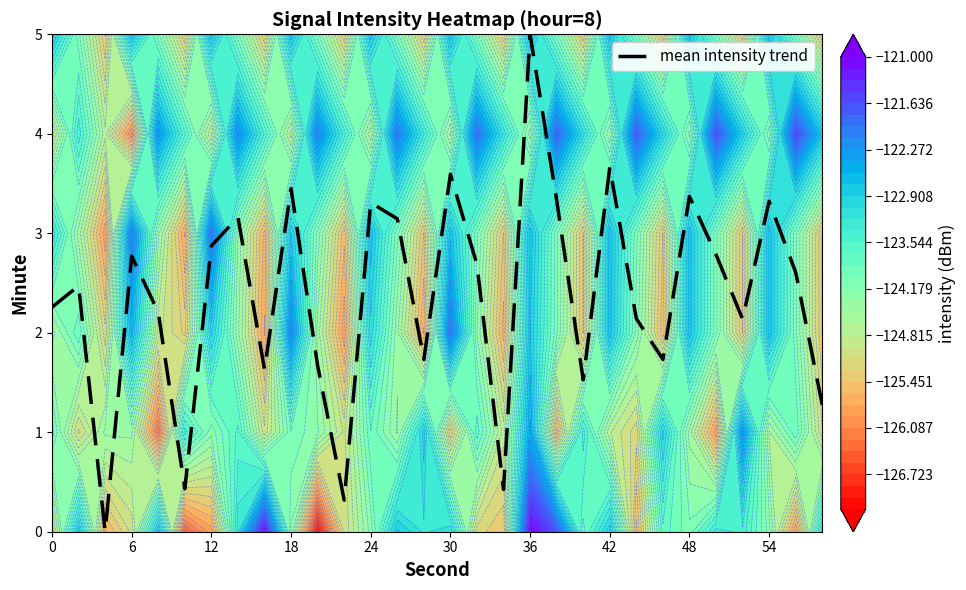

At which label does mean intensity trend reach its peak?

36